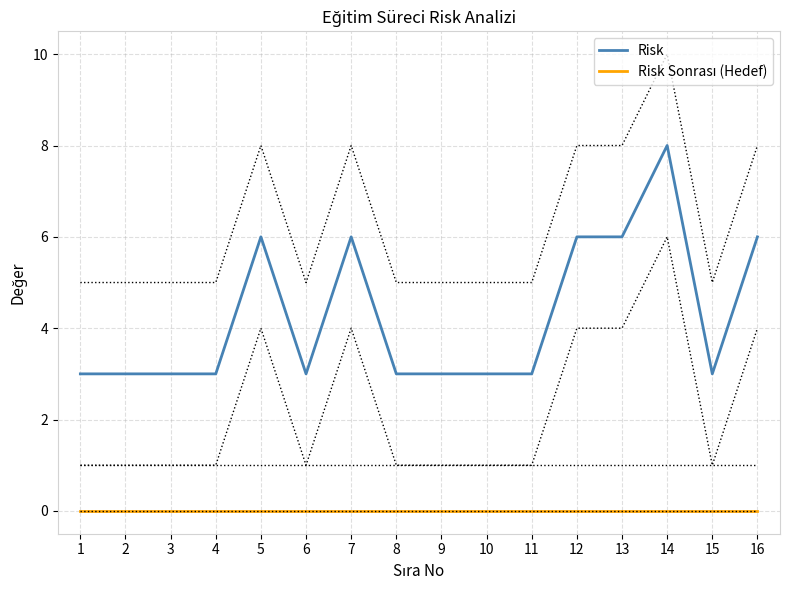

Rank the series at 14 from highest to lowest value.

Risk, Risk Sonrası (Hedef)